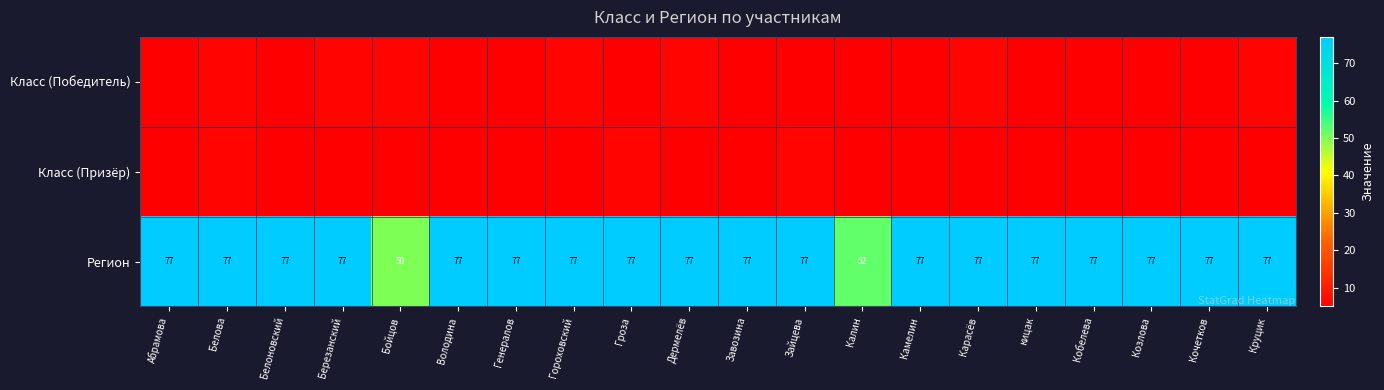

Is it true that Регион equals 77 at кицак?

True